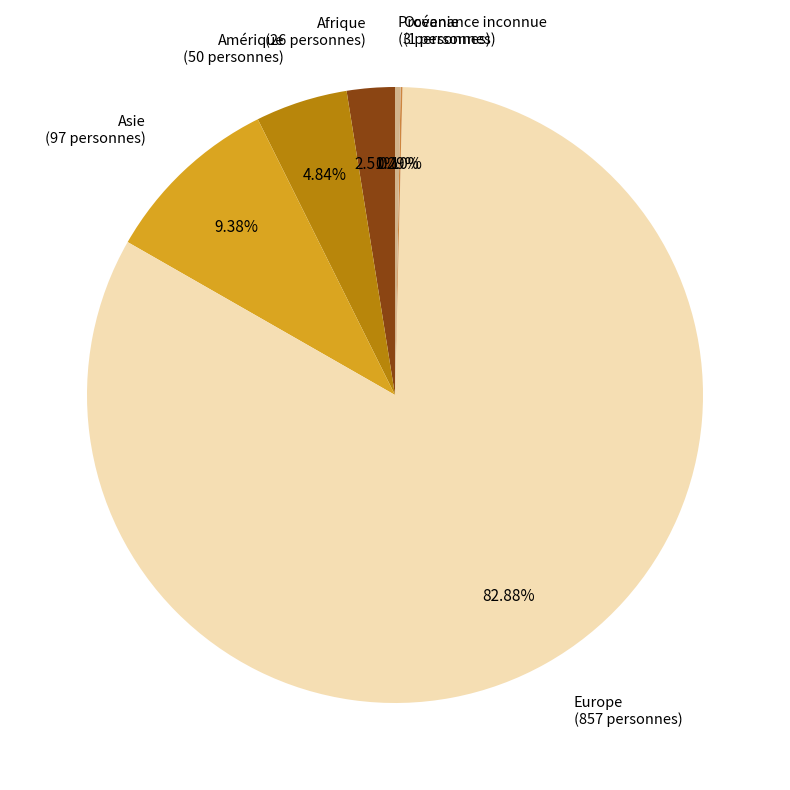

Which category has the biggest portion of the pie?

Europe